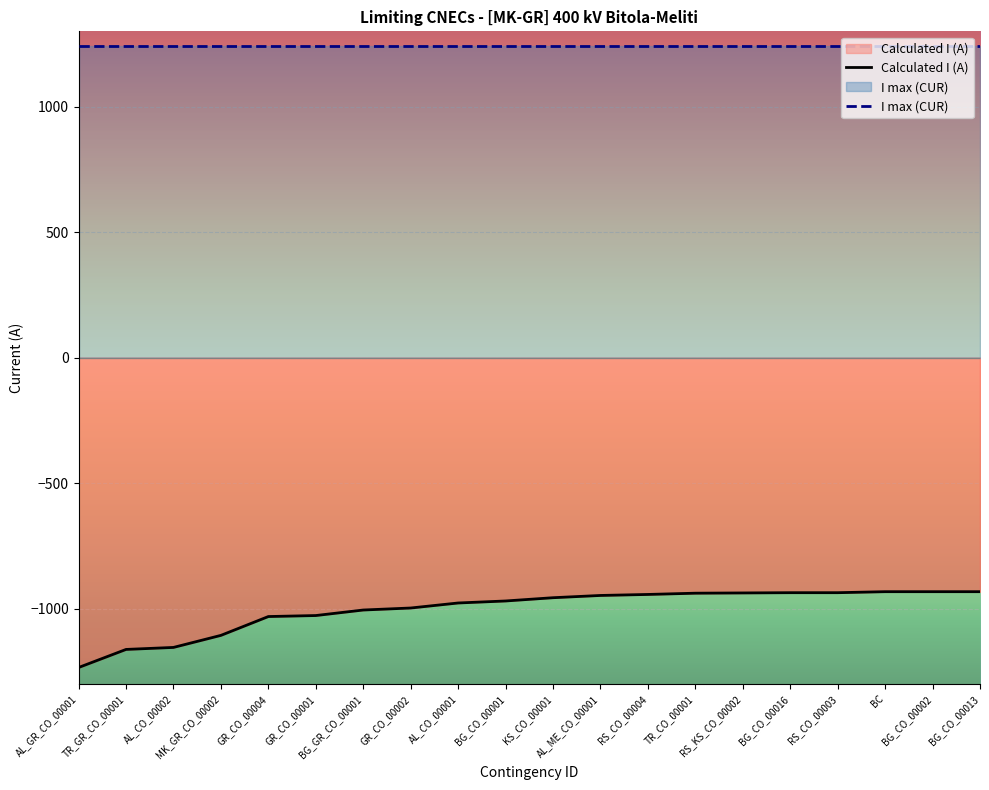

How many series are shown in this chart?

2